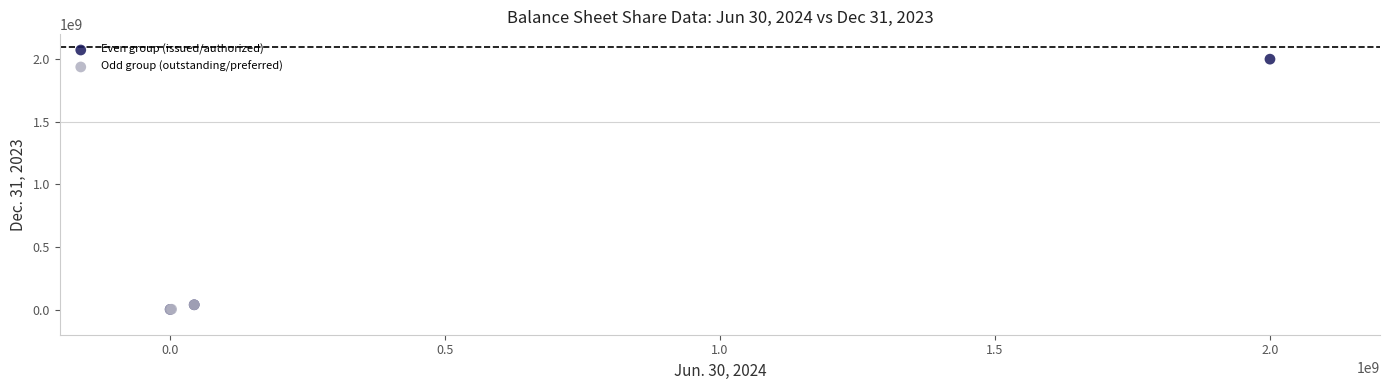

Which series has the largest Y range (max minus min)?

Even group (issued/authorized)